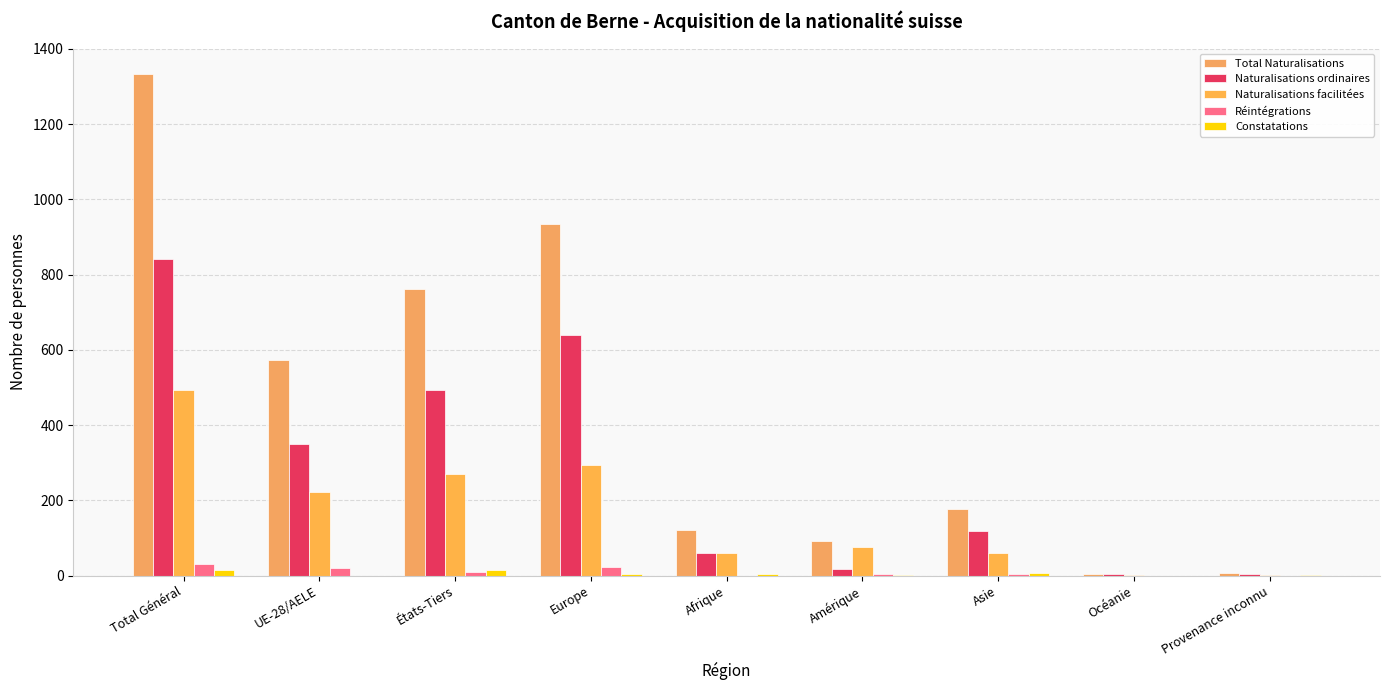

What is the greatest value displayed?

1334